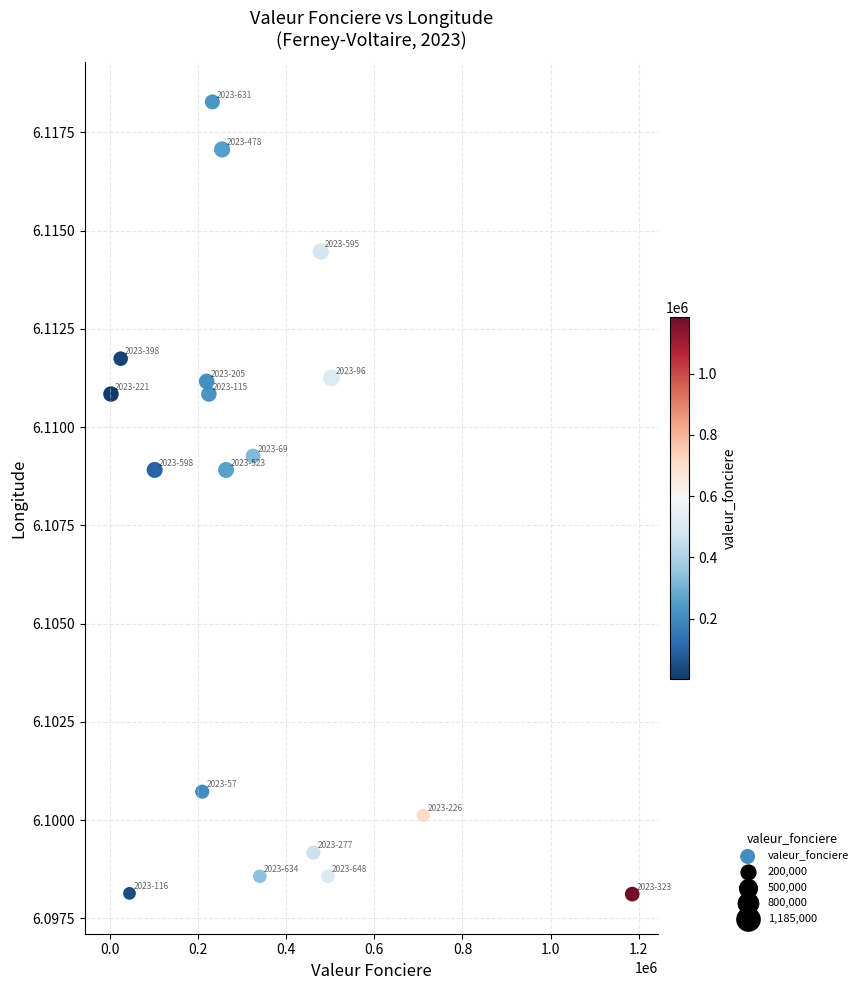

What is the range of X values (max minus min)?

1182000.0